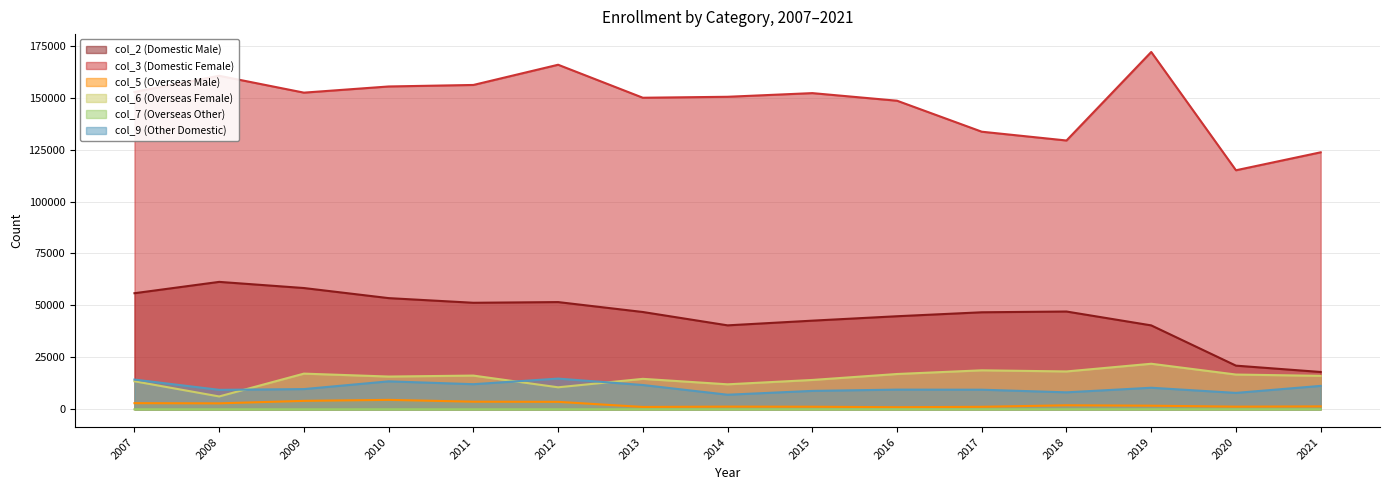

Which series has the largest range (max minus min)?

col_3 (Domestic Female)